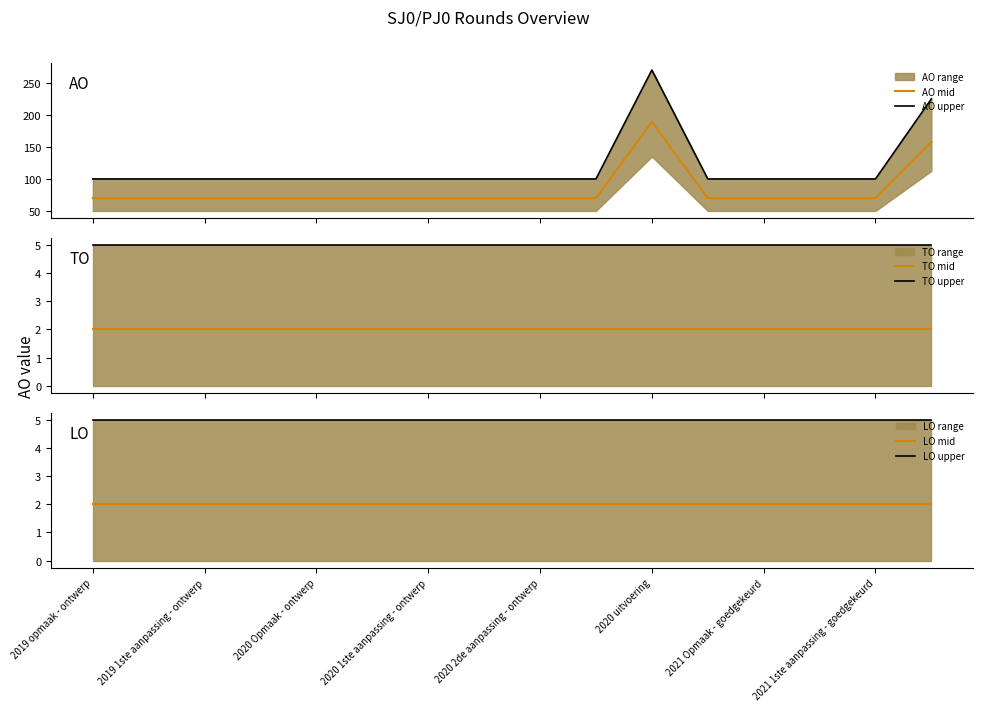

Which label corresponds to the smallest value in the chart?

2019 opmaak - ontwerp